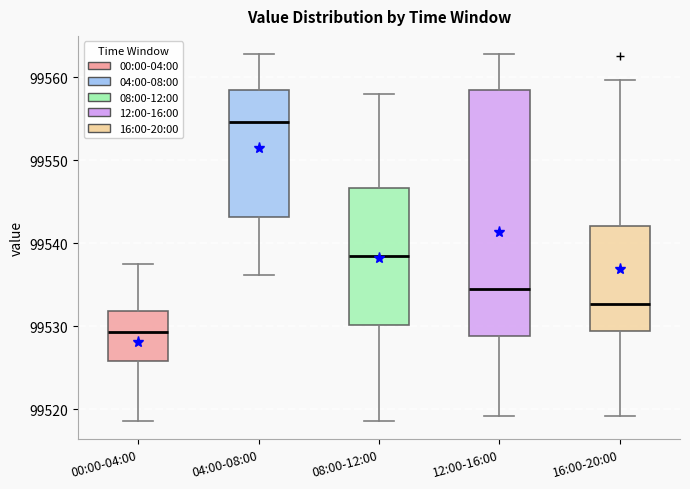

Where does the median line of the box for 12:00-16:00 sit on the y-axis? The values are not printed on the chart, so give them approximately, as read against the axis.

99535